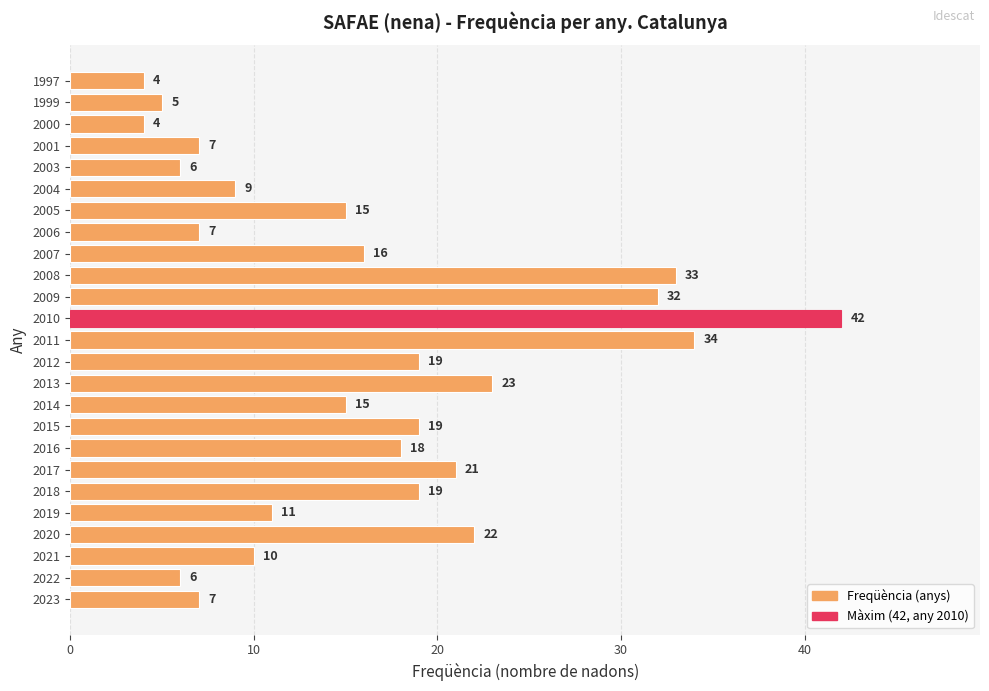

Between 2013 and 2006, which is larger?

2013